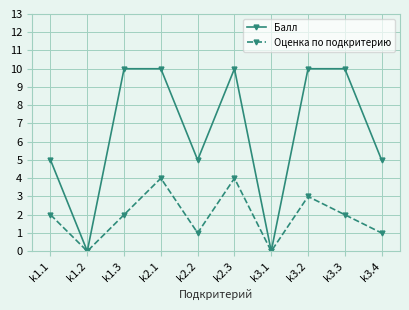

Is it true that Оценка по подкритерию equals 0 at k1.2?

True